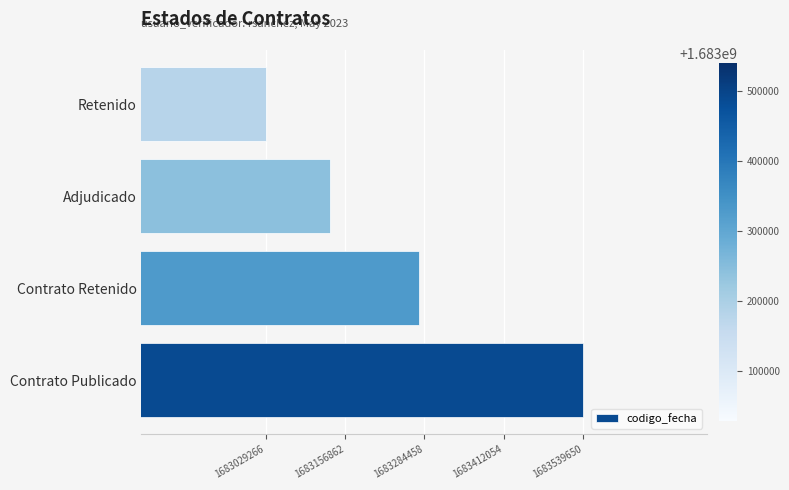

Reading top to bottom, transcribe all the data shown in this chart.

Retenido=1683029266	Adjudicado=1683131843	Contrato Retenido=1683274959	Contrato Publicado=1683539650